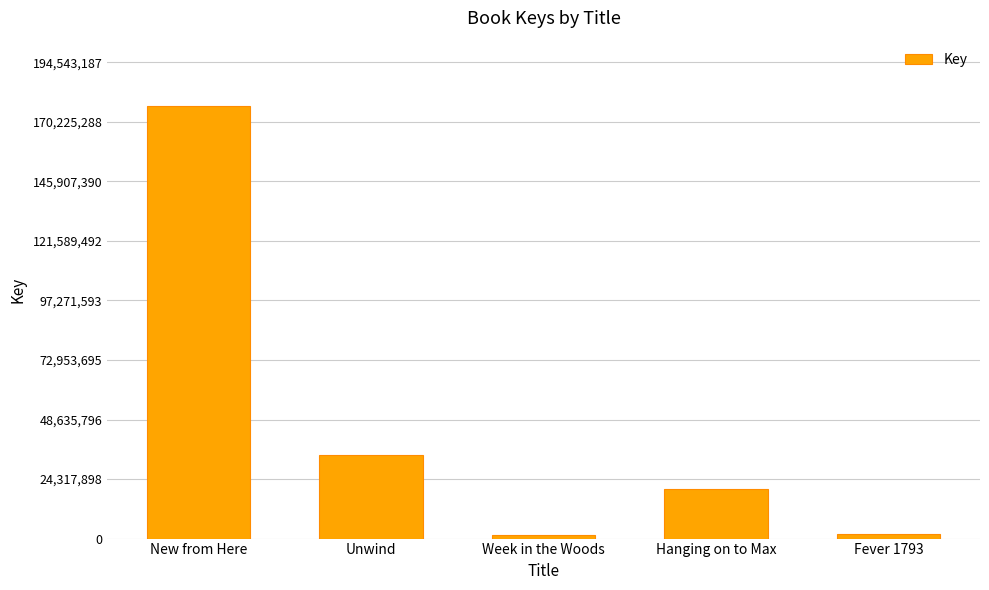

What is the value of the 1st bar from the left?

176857443